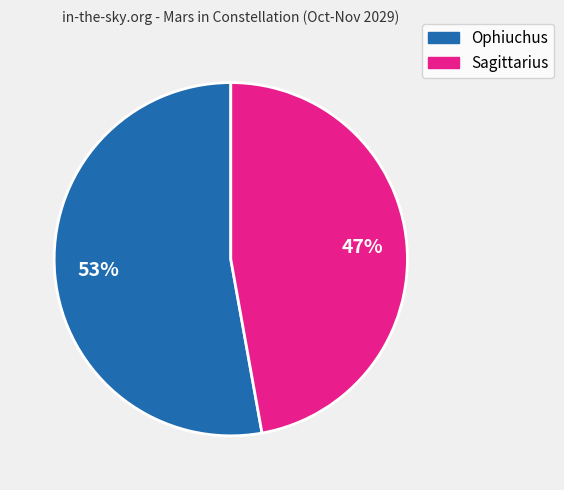

Which category accounts for the majority?

Ophiuchus